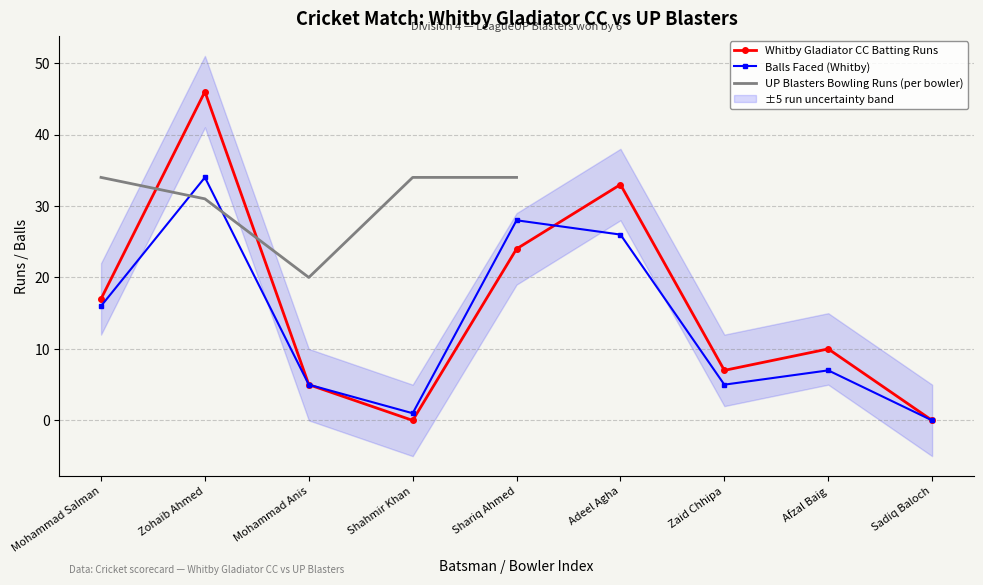

Reading right to left, what are all the values shown in this chart?

0	10	7	33	24	0	5	46	17